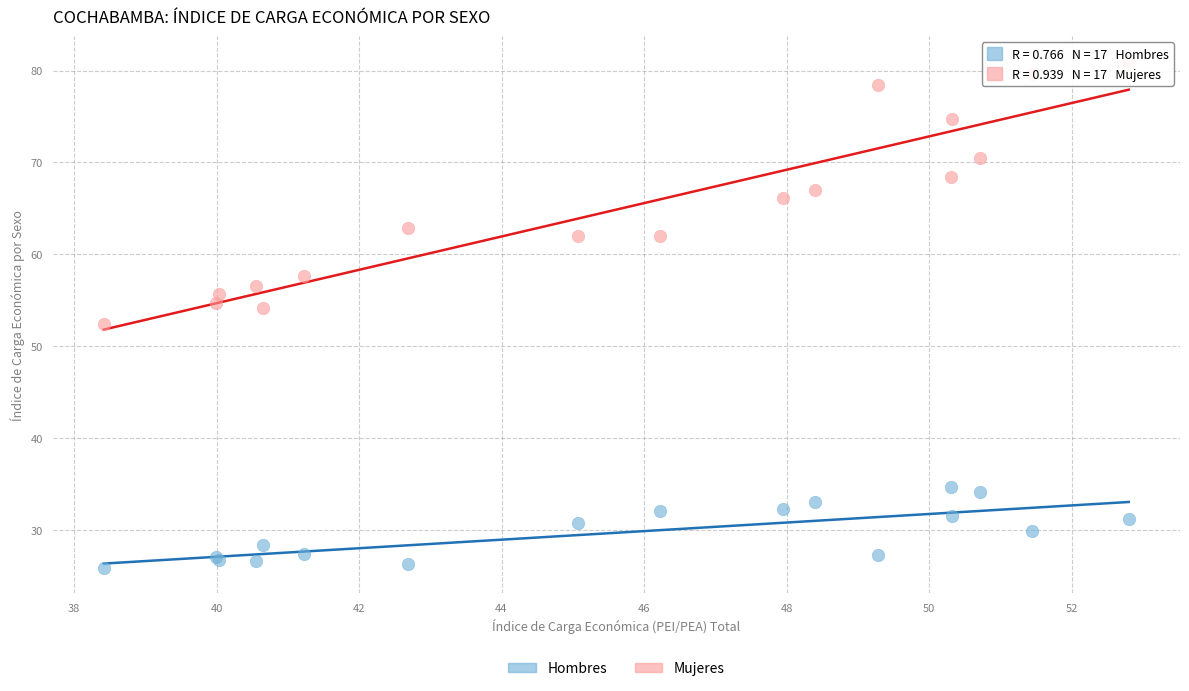

Which series contains the highest Y value?

Mujeres